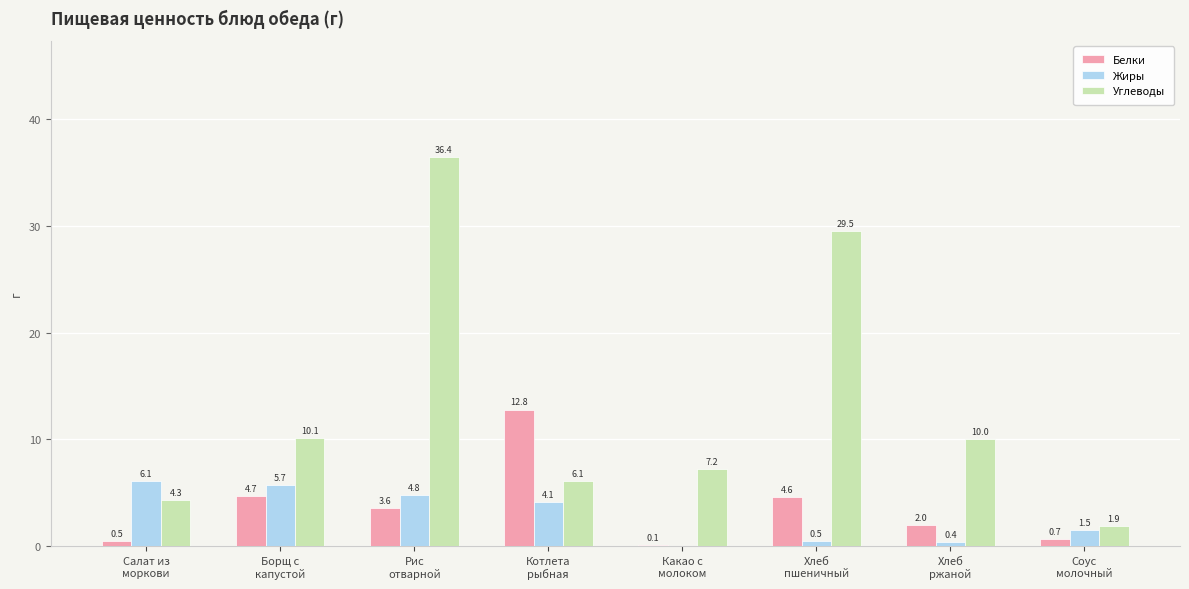

Reading left to right, list all the values displayed in this chart.

Белки: 0.5	4.7	3.6	12.8	0.1	4.6	2.0	0.7
Жиры: 6.1	5.7	4.8	4.1	0.0	0.5	0.4	1.5
Углеводы: 4.3	10.1	36.4	6.1	7.2	29.5	10.0	1.9